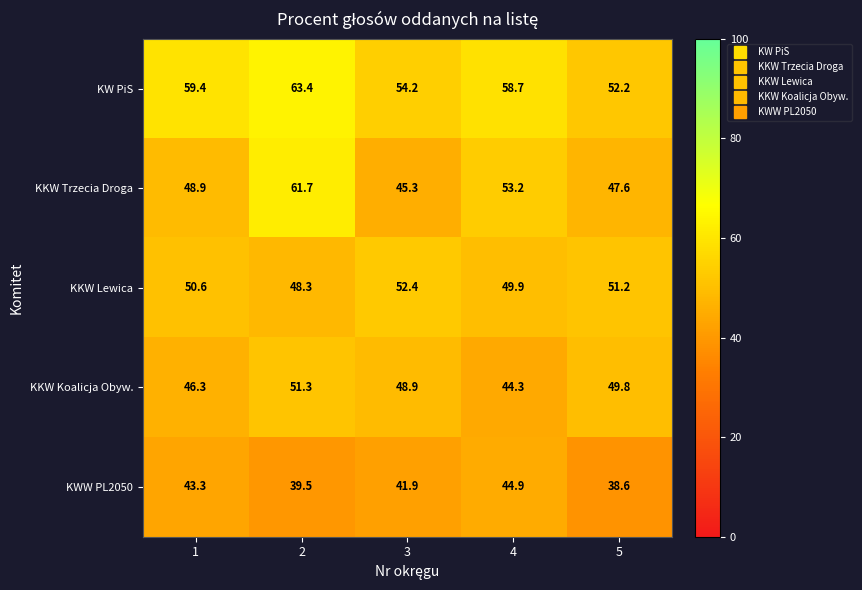

What is the difference between the KKW Lewica values at 5 and 1?

0.6